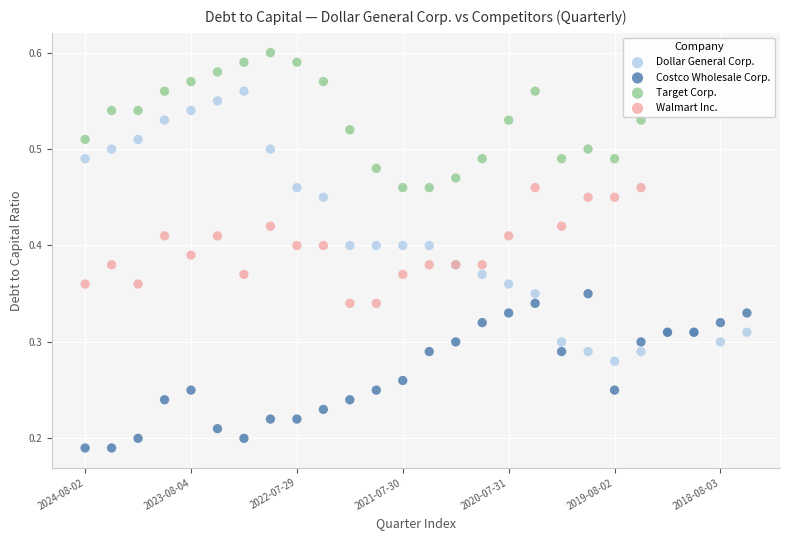

Which series reaches the maximum Y coordinate?

Target Corp.